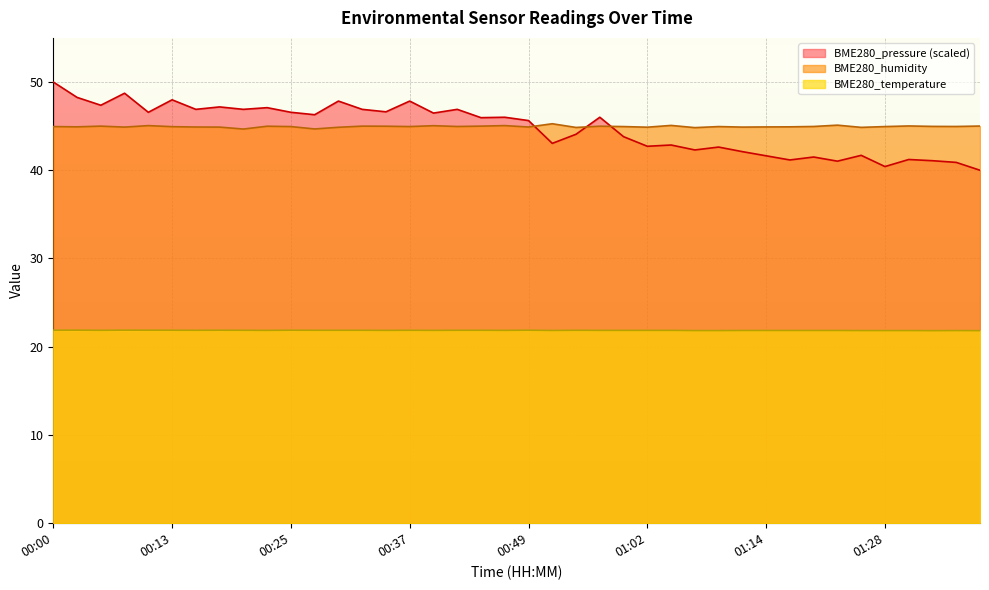

True or false: BME280_pressure and BME280_temperature intersect in this chart.

False